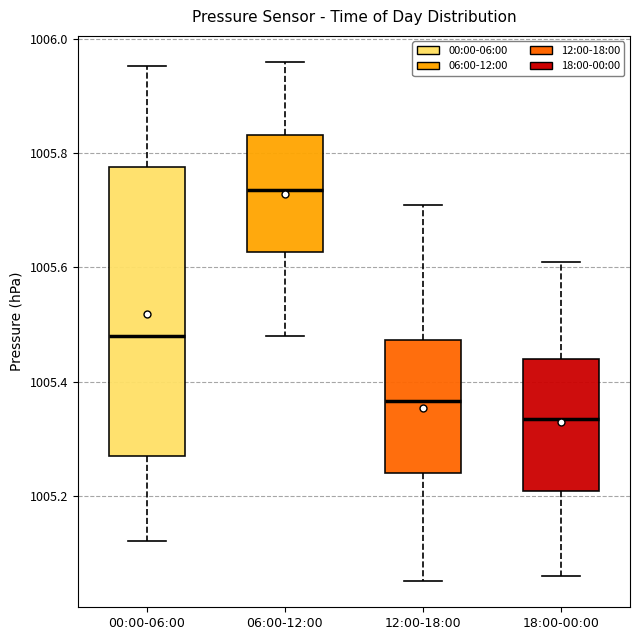

Reading left to right, transcribe this box plot: for each box, give where its median line is, the range the box spans, and where its two whiskers end, as read against the y-axis. The values are not printed on the chart, so give them approximately, as read against the axis.

00:00-06:00: median 1005.48, box 1005.28 to 1005.78, whiskers 1005.12 to 1005.96
06:00-12:00: median 1005.74, box 1005.62 to 1005.84, whiskers 1005.48 to 1005.96
12:00-18:00: median 1005.36, box 1005.24 to 1005.48, whiskers 1005.06 to 1005.72
18:00-00:00: median 1005.34, box 1005.20 to 1005.44, whiskers 1005.06 to 1005.62